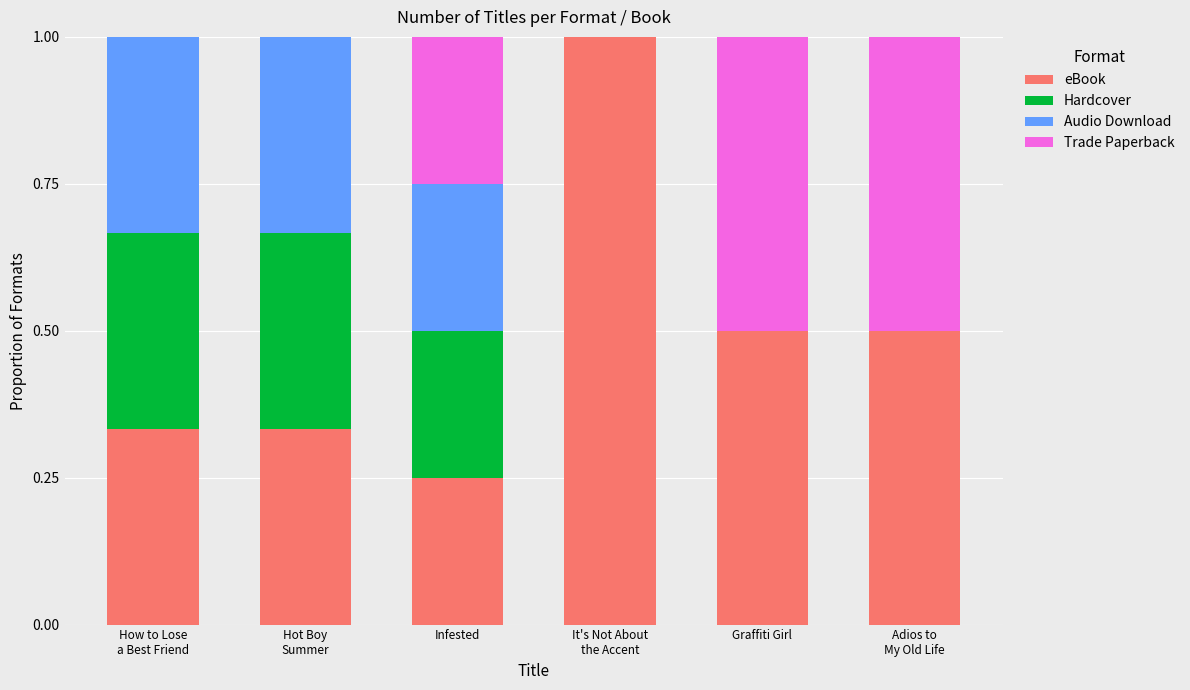

What is the total value across all series at Graffiti Girl?

1.0